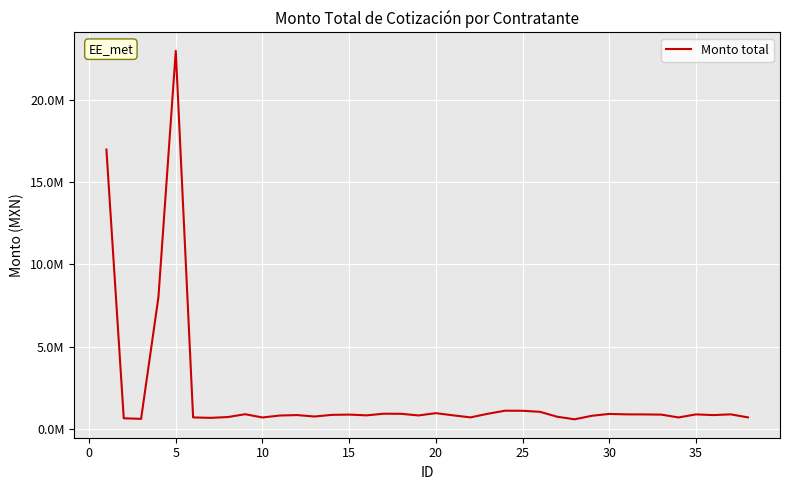

Does the chart have visible grid lines?

Yes